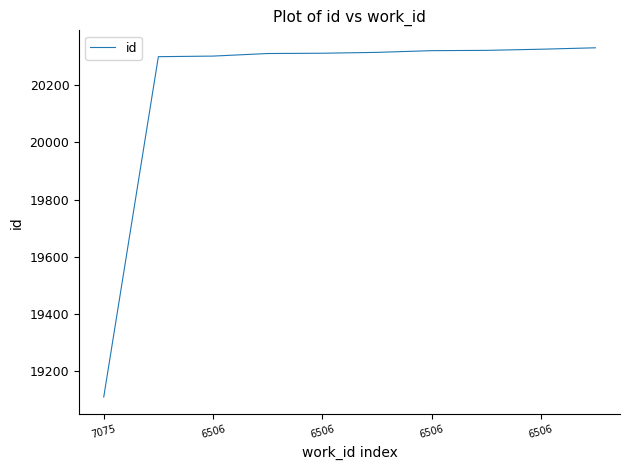

What is the difference between the maximum and minimum values?

1220